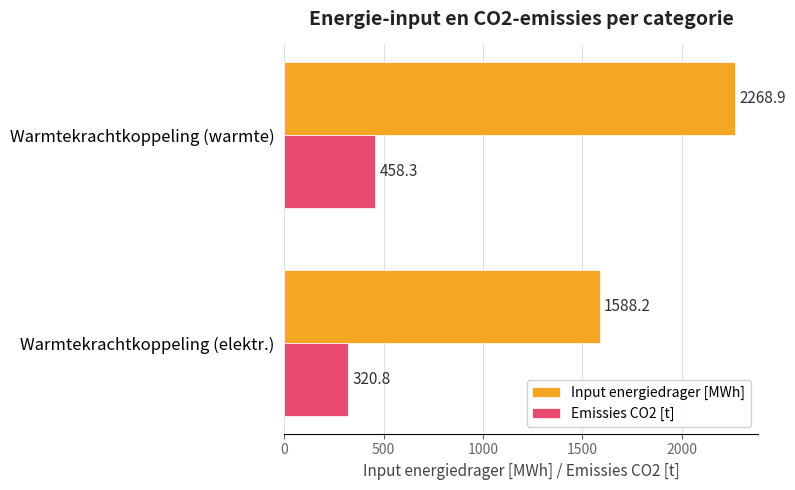

Rank the series by their average value, from lowest to highest.

Emissies CO2 [t], Input energiedrager [MWh]